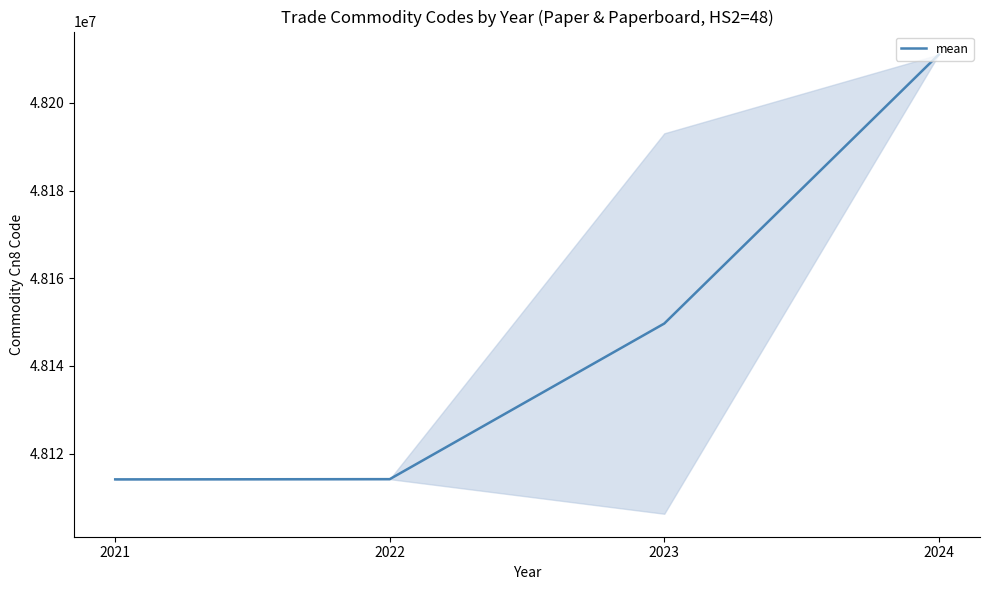

What is the ratio of the value at 2021 to the value at 2023?

1.0